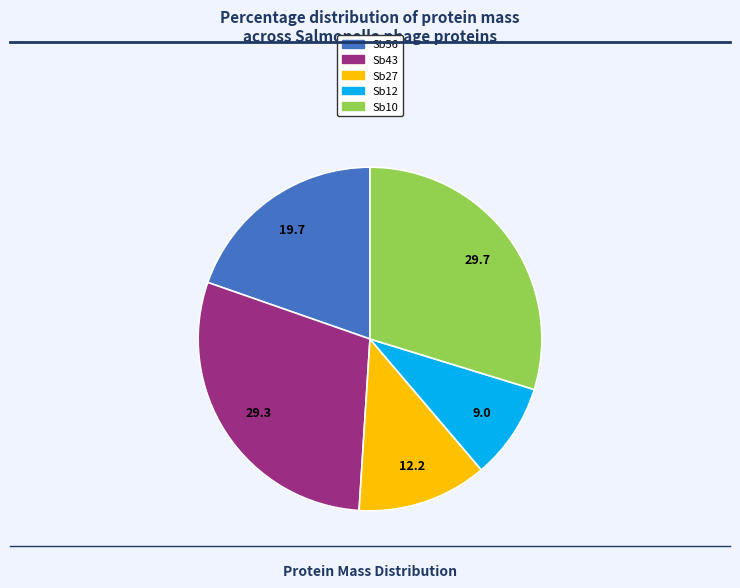

What is the smallest slice in the pie chart?

Sb12